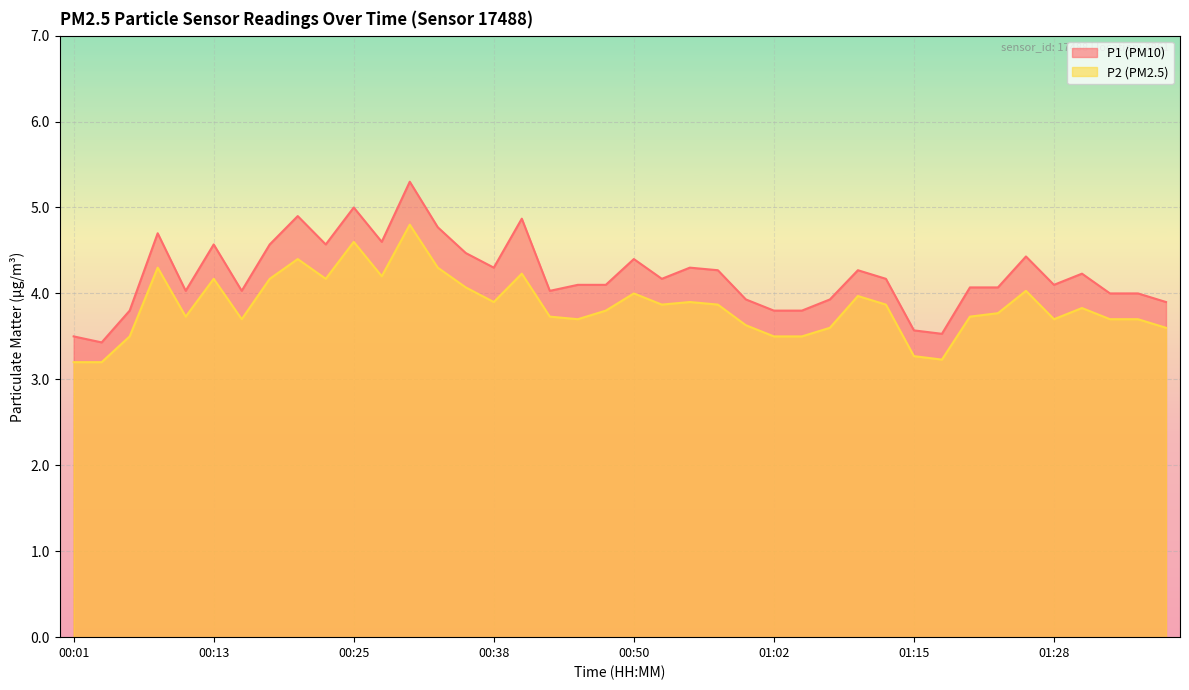

Between 00:06 and 01:34, which is larger?

01:34